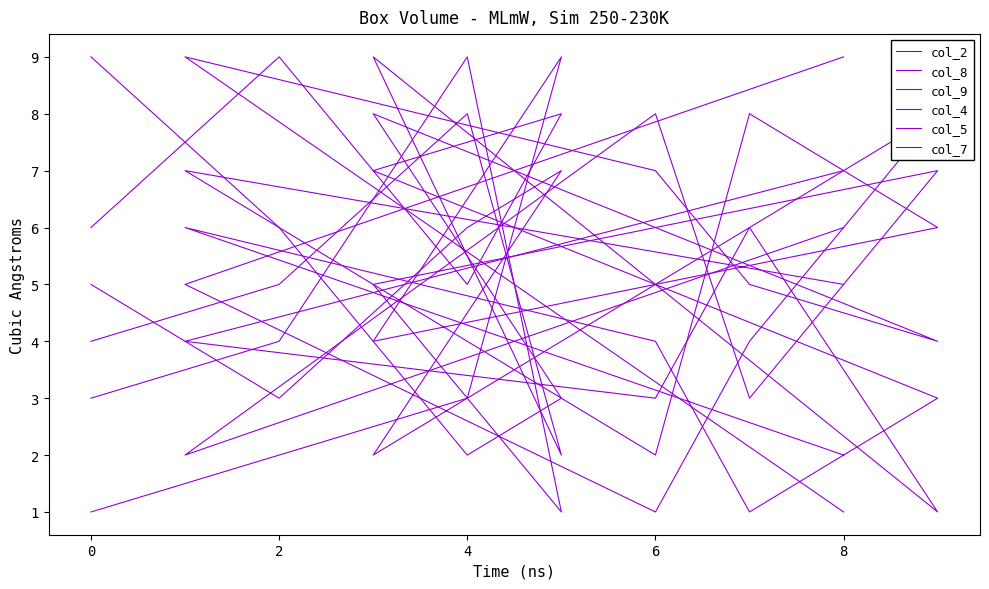

What is the maximum value for col_9?

9